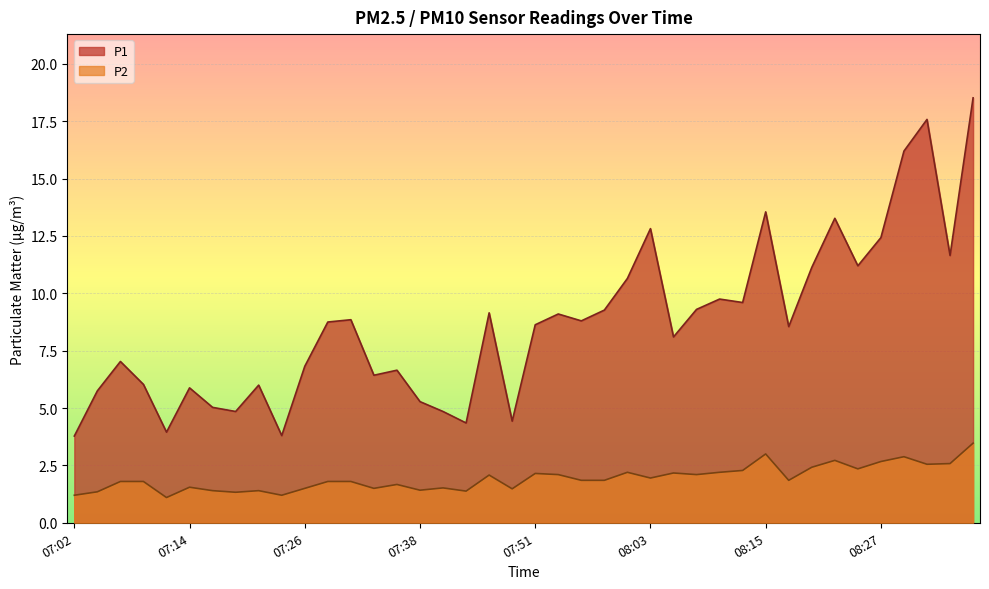

What is the label of the 29th point from the left?

08:10